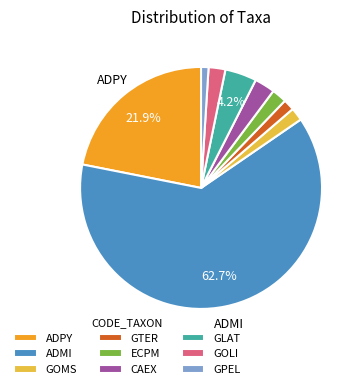

Is there a majority slice in this chart?

Yes